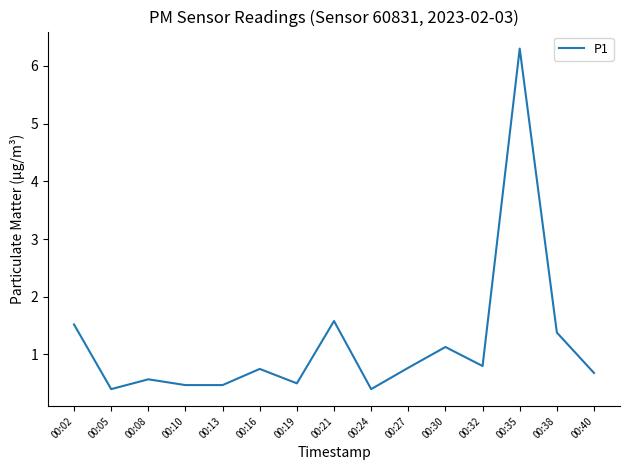

What is the difference between the maximum and minimum values?

5.9